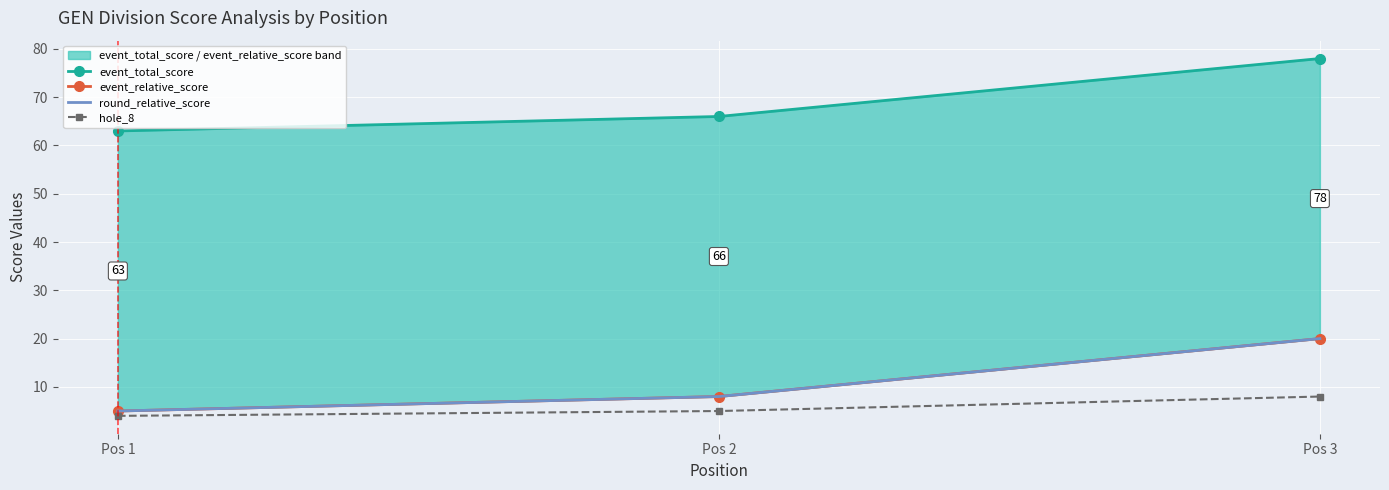

What is the spread (max minus min) of values at Pos 2?

61